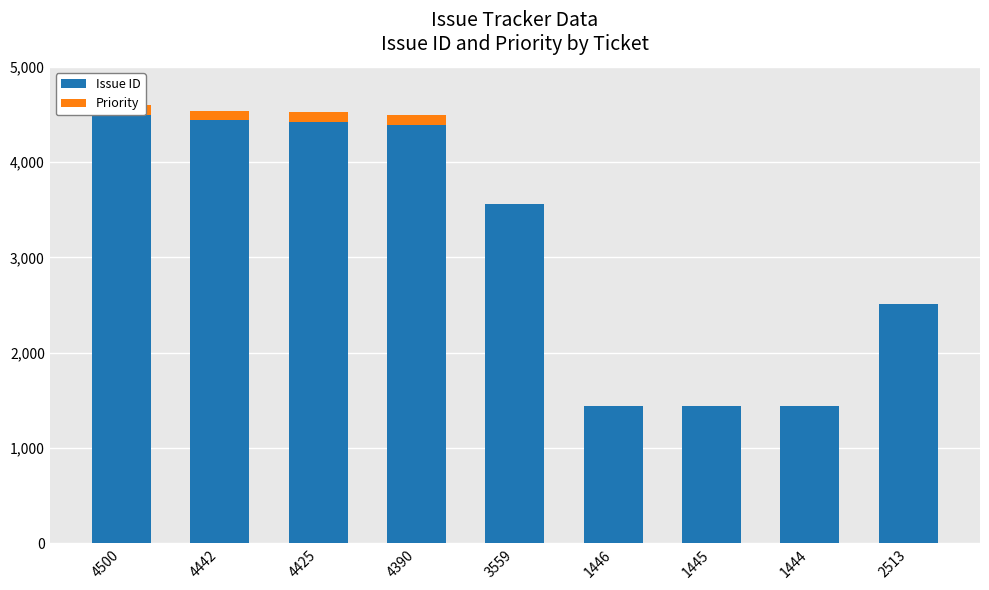

The value of Priority at 2513 is 48. True or false?

False